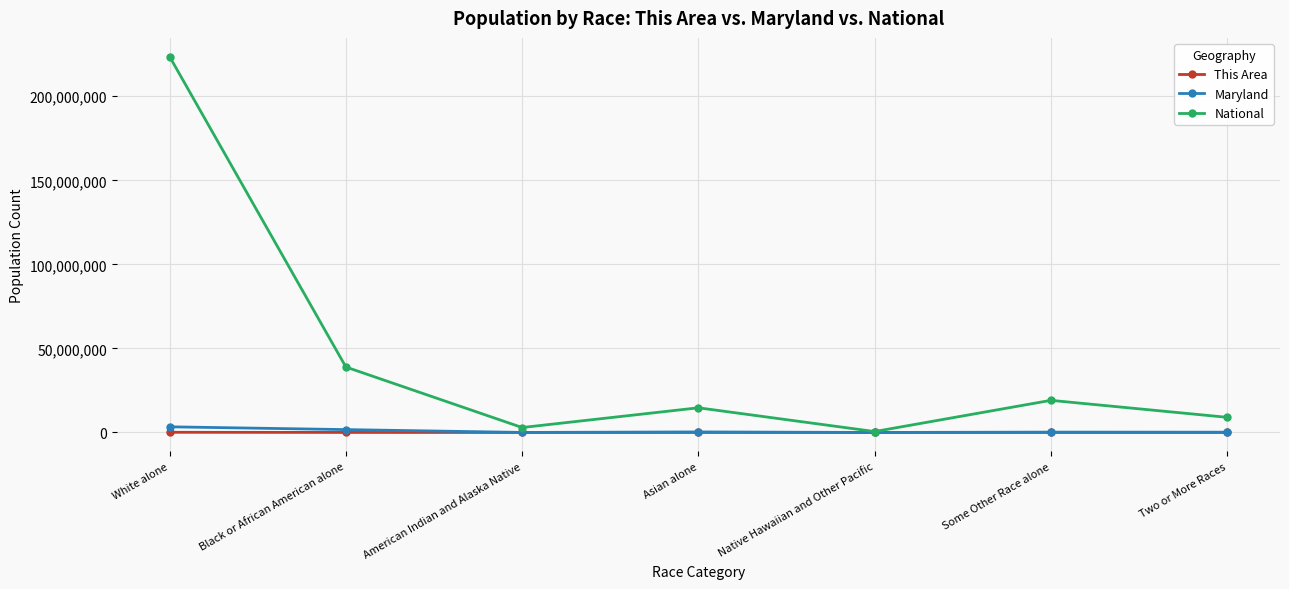

In National, how many points are higher than both neighbors (excluding endpoints)?

2